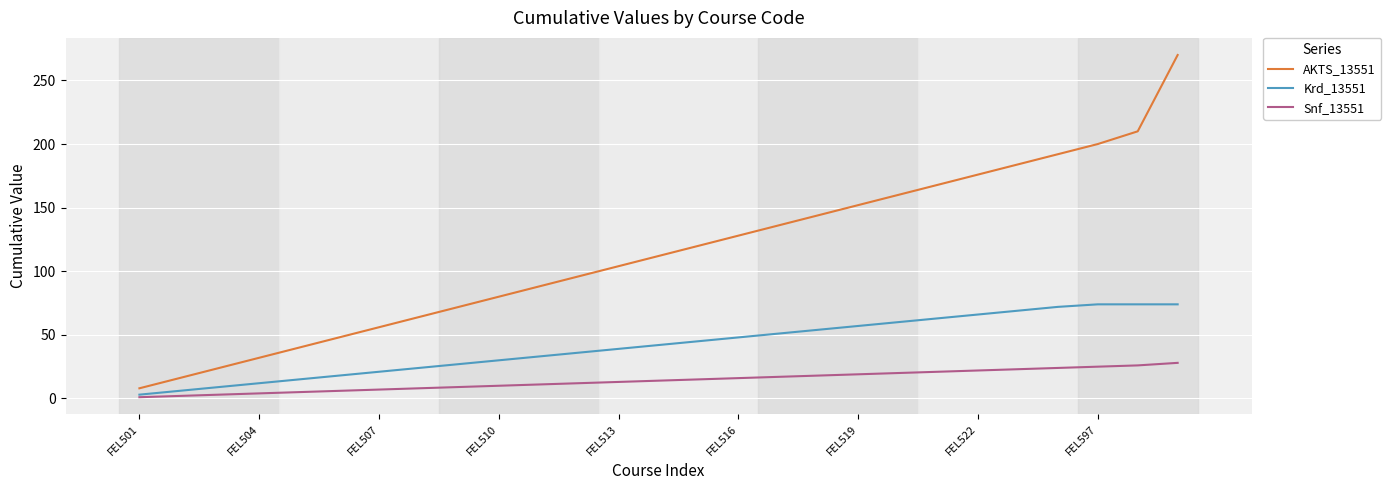

What is the lowest value of the AKTS_13551 series?

8